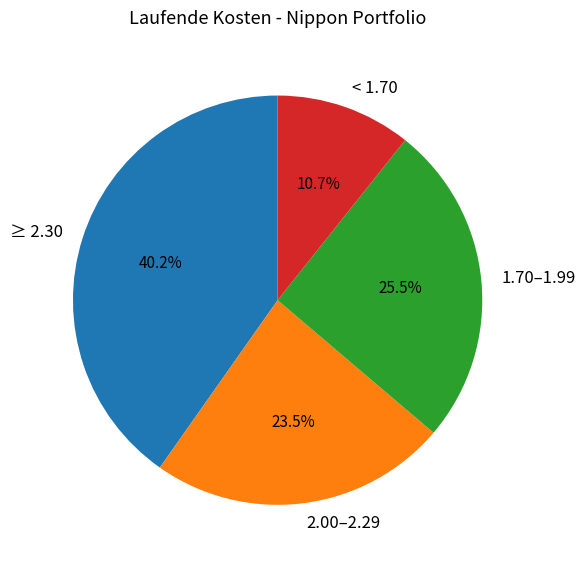

Count the number of slices in the pie.

4